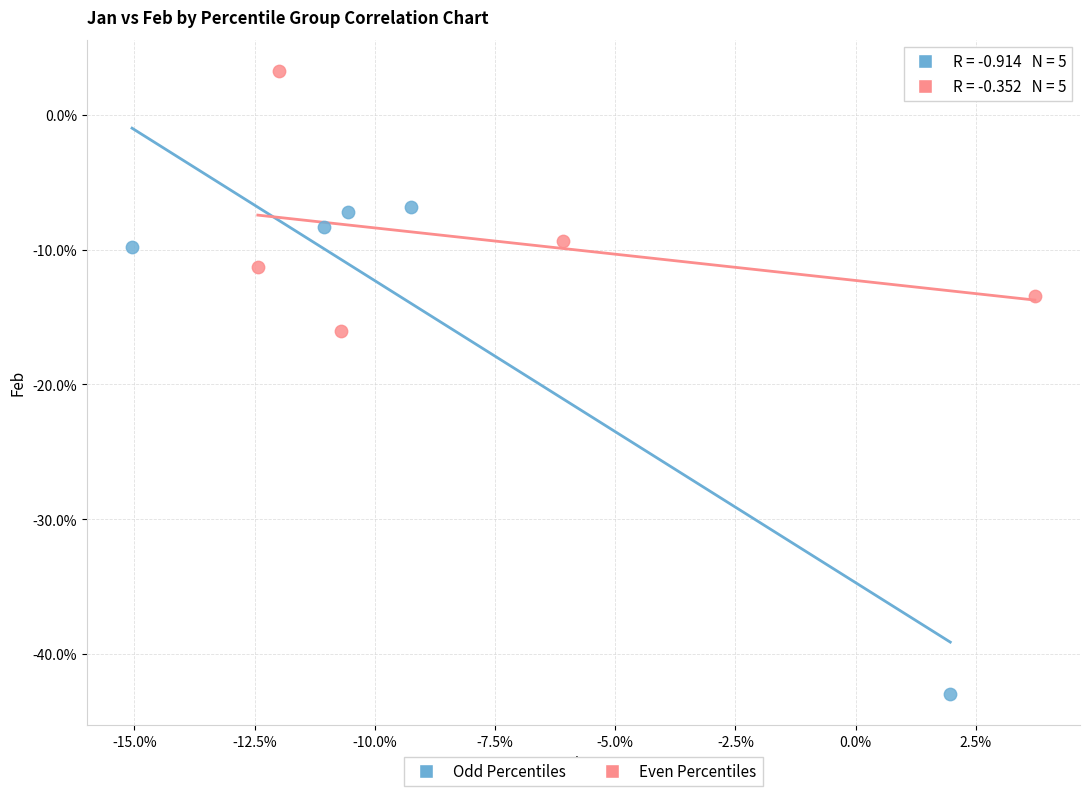

Which series reaches the minimum Y coordinate?

Odd Percentiles